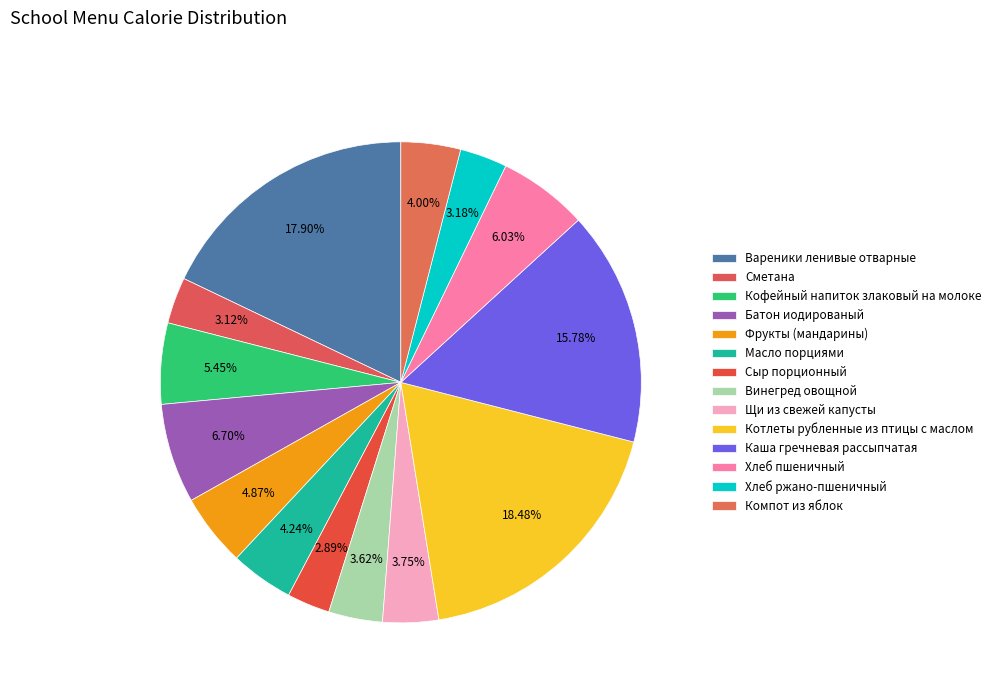

How many slices are in this pie chart?

14